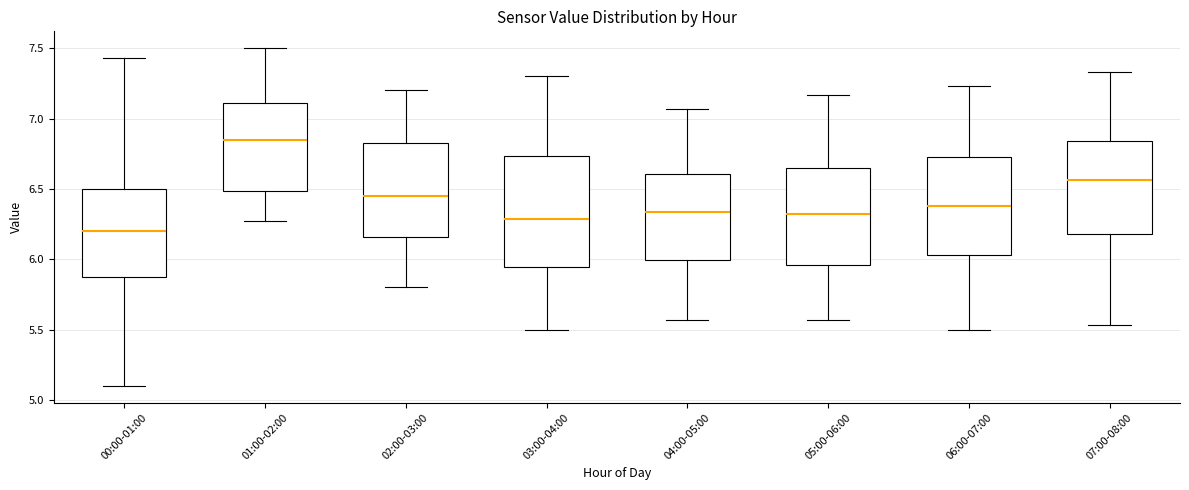

Reading left to right, read every box against the y-axis: the position of its median line, the range the box covers, and the ends of its whiskers. The values are not printed on the chart, so give them approximately, as read against the axis.

00:00-01:00: median 6.20, box 5.90 to 6.50, whiskers 5.10 to 7.45
01:00-02:00: median 6.85, box 6.50 to 7.10, whiskers 6.25 to 7.50
02:00-03:00: median 6.45, box 6.15 to 6.85, whiskers 5.80 to 7.20
03:00-04:00: median 6.30, box 5.95 to 6.75, whiskers 5.50 to 7.30
04:00-05:00: median 6.35, box 6.00 to 6.60, whiskers 5.55 to 7.05
05:00-06:00: median 6.30, box 5.95 to 6.65, whiskers 5.55 to 7.15
06:00-07:00: median 6.40, box 6.05 to 6.75, whiskers 5.50 to 7.25
07:00-08:00: median 6.55, box 6.20 to 6.85, whiskers 5.55 to 7.35